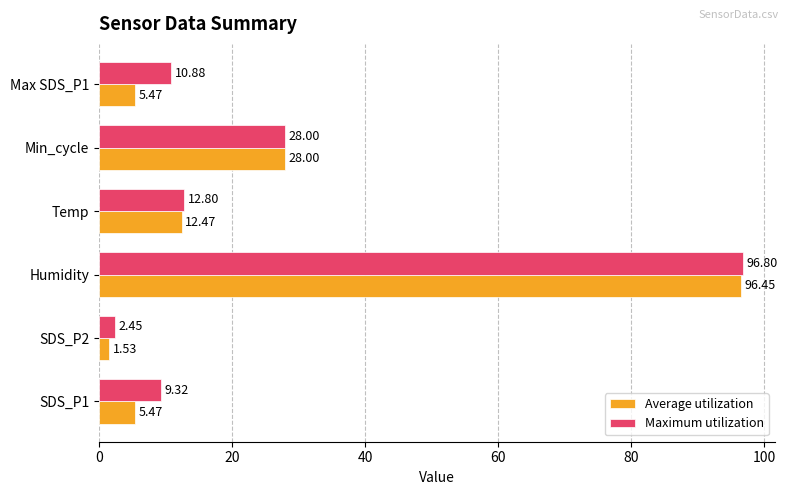

What is the maximum value shown in the chart?

96.8